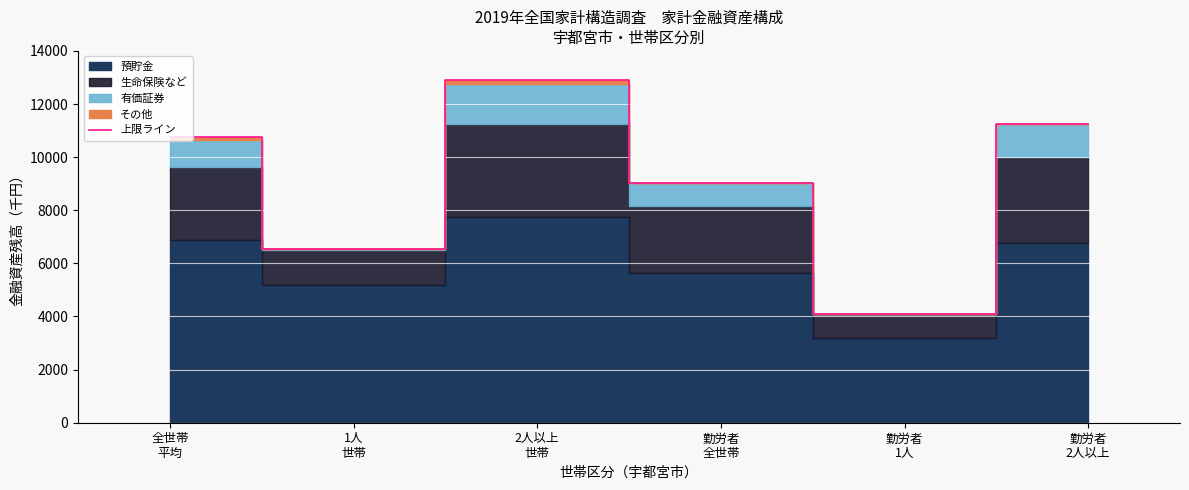

How many interior local peaks (higher than both neighbors) does the data have?

1